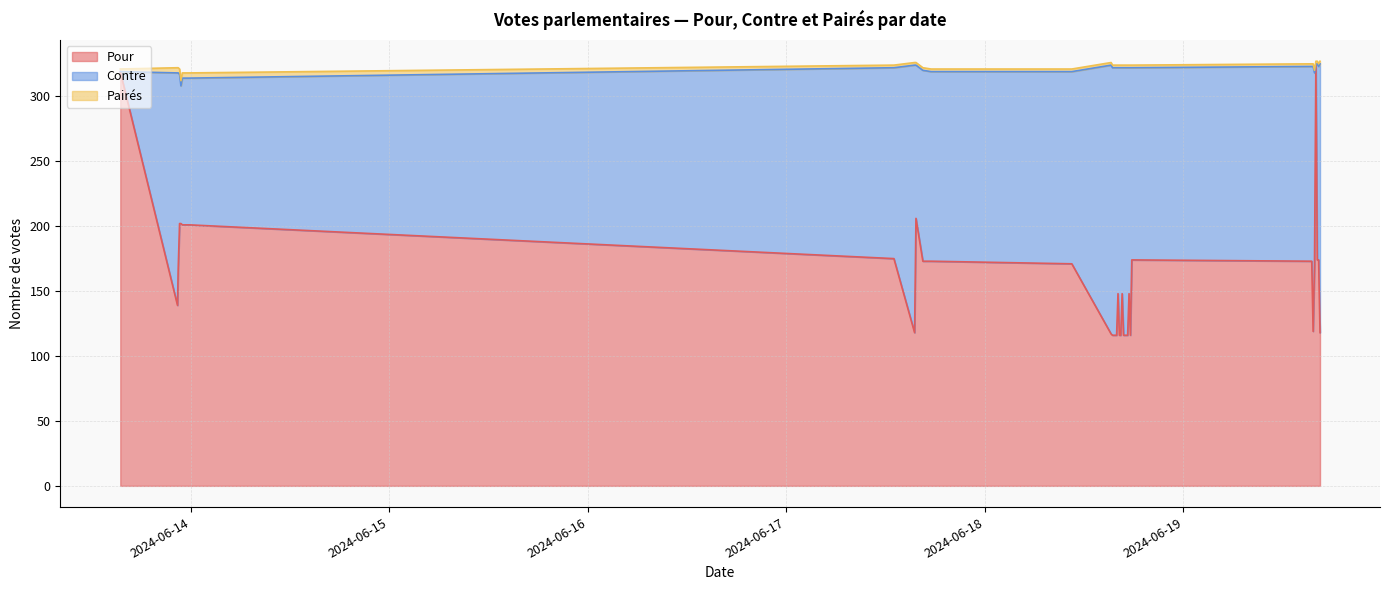

What value does the Contre series have at 2024-06-13 23:00?

113